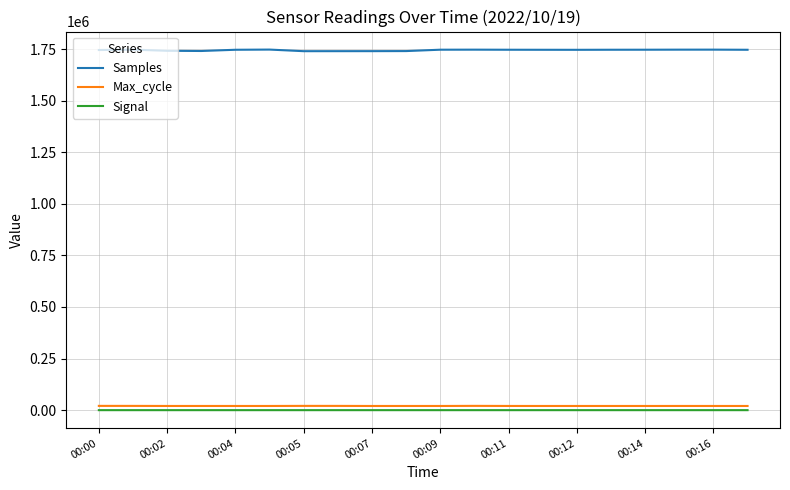

Which series has the largest range (max minus min)?

Samples